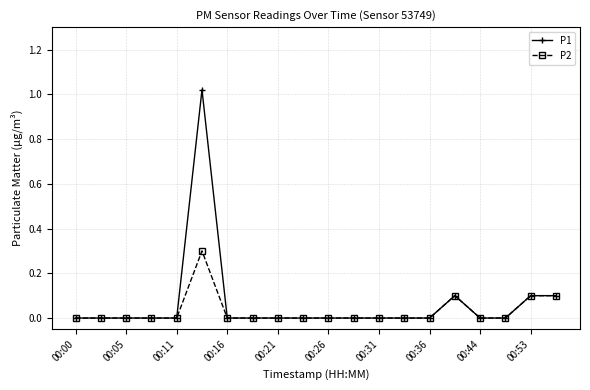

What is the difference between the second highest and minimum values in the P2 series?

0.1